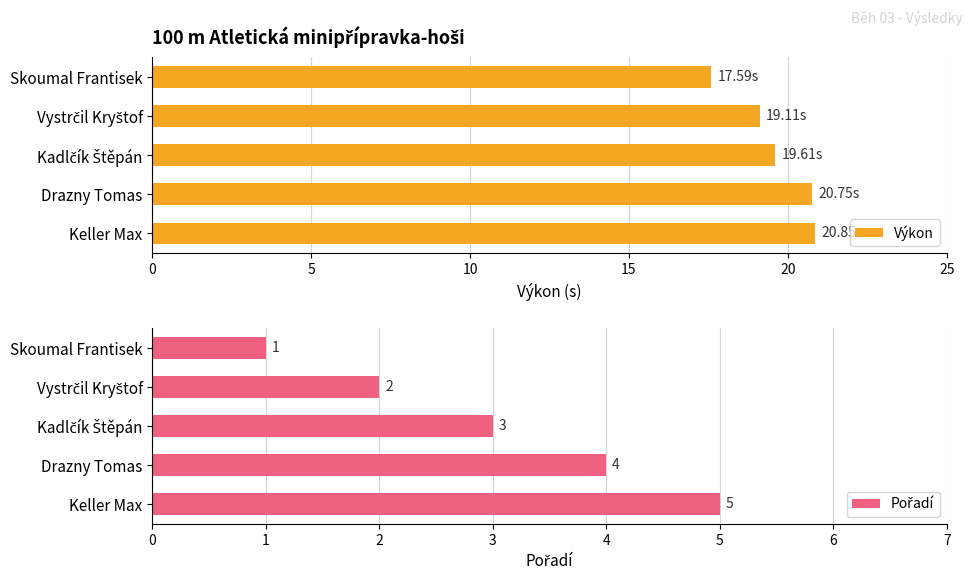

Which series has the largest total across all categories?

Výkon